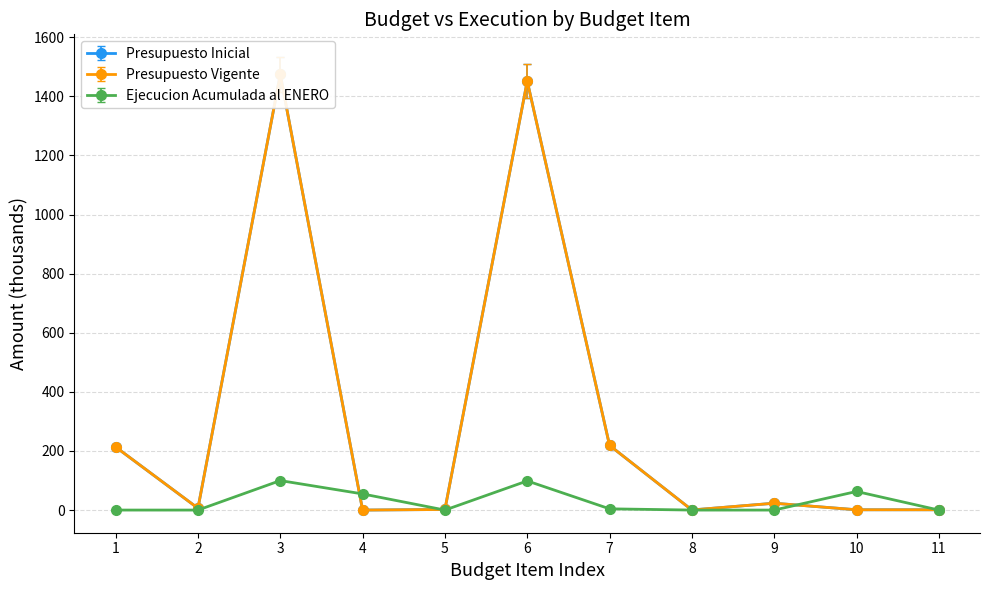

How many values in the Presupuesto Vigente series exceed 5?

6